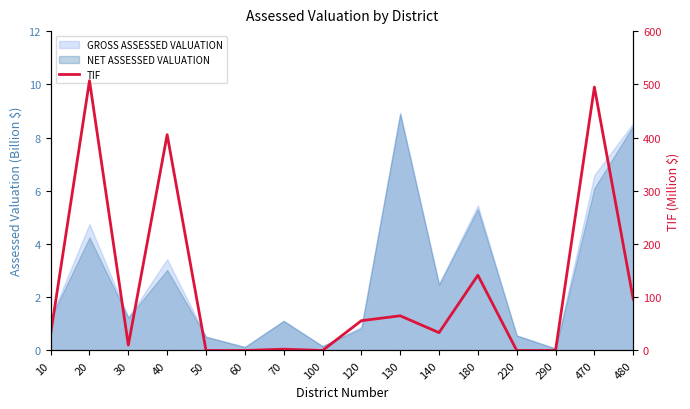

Reading right to left, list all the values displayed in this chart.

96.5	494.9	0.0	0.0	141.4	33.5	65.2	56.0	0.0	2.4	0.0	0.0	405.5	10.1	506.9	31.2